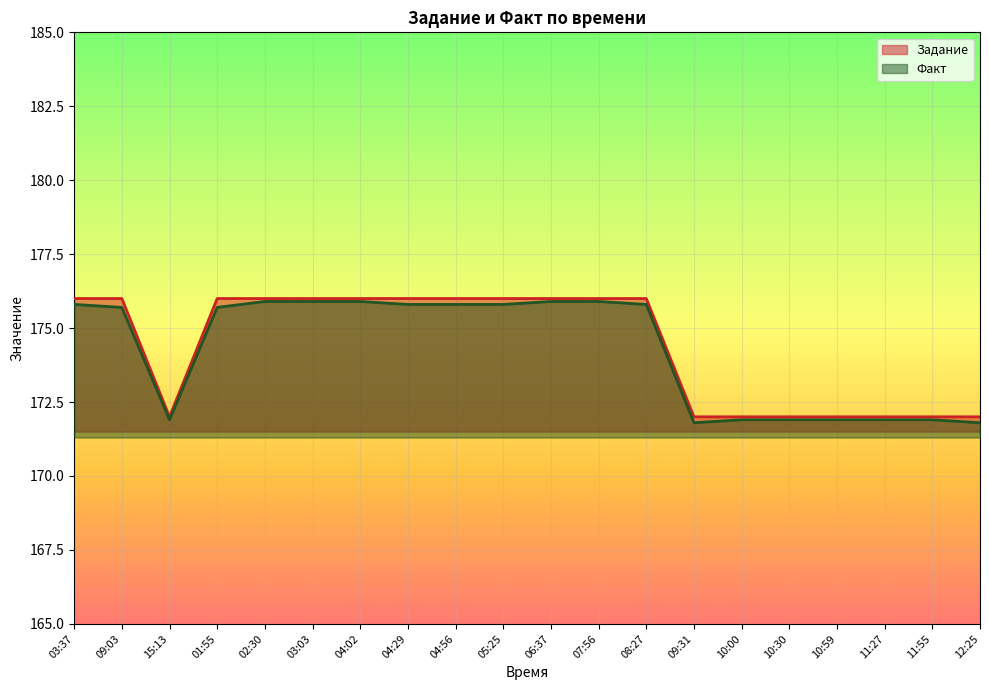

How many data points in Факт are less than 175?

8